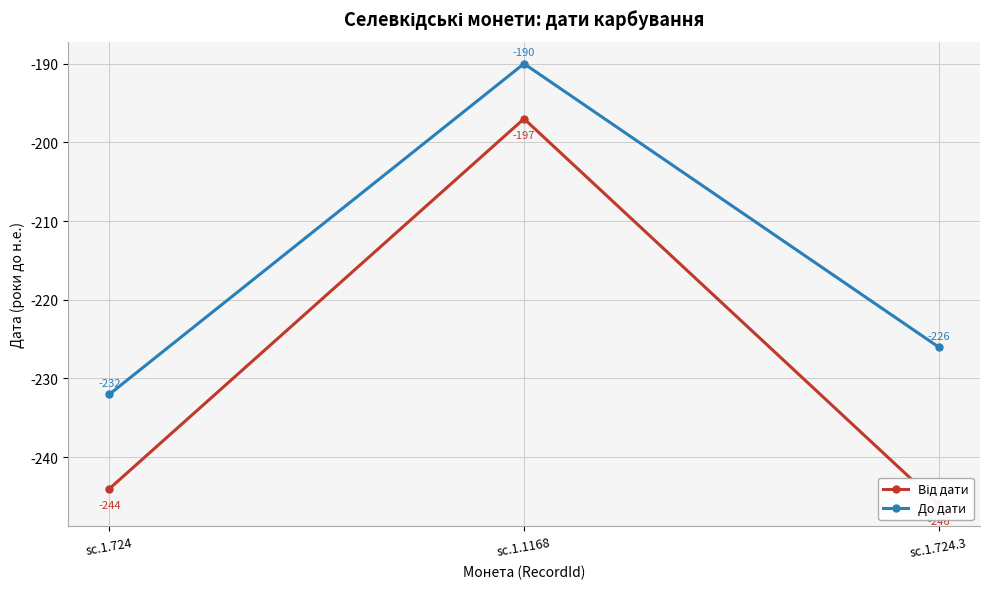

Is this an area chart (filled region under the line)?

No